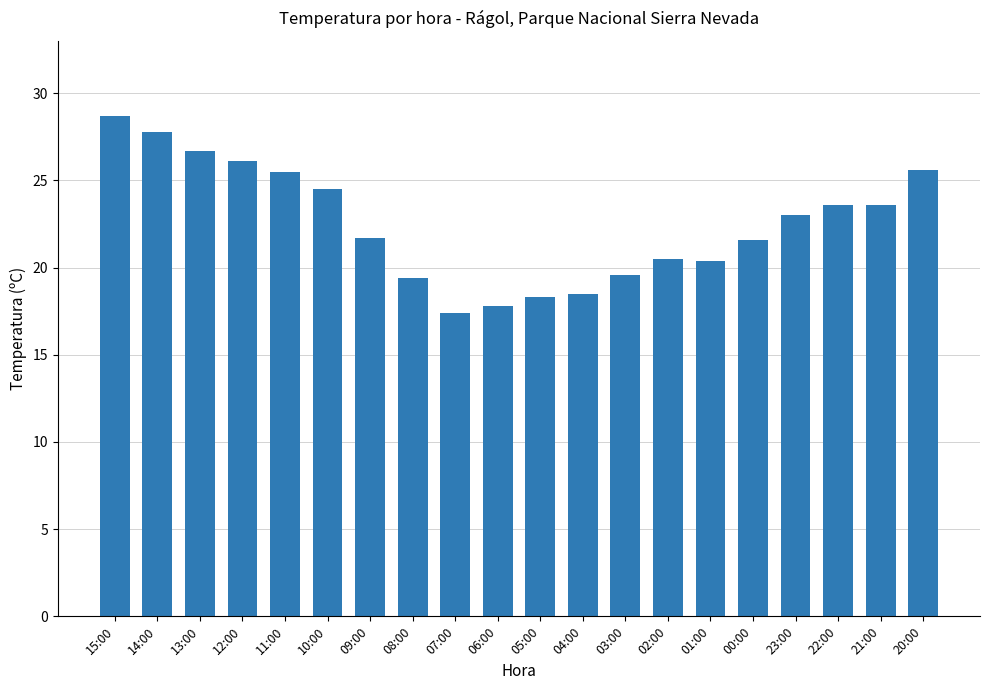

What is the minimum value shown in the chart?

17.4